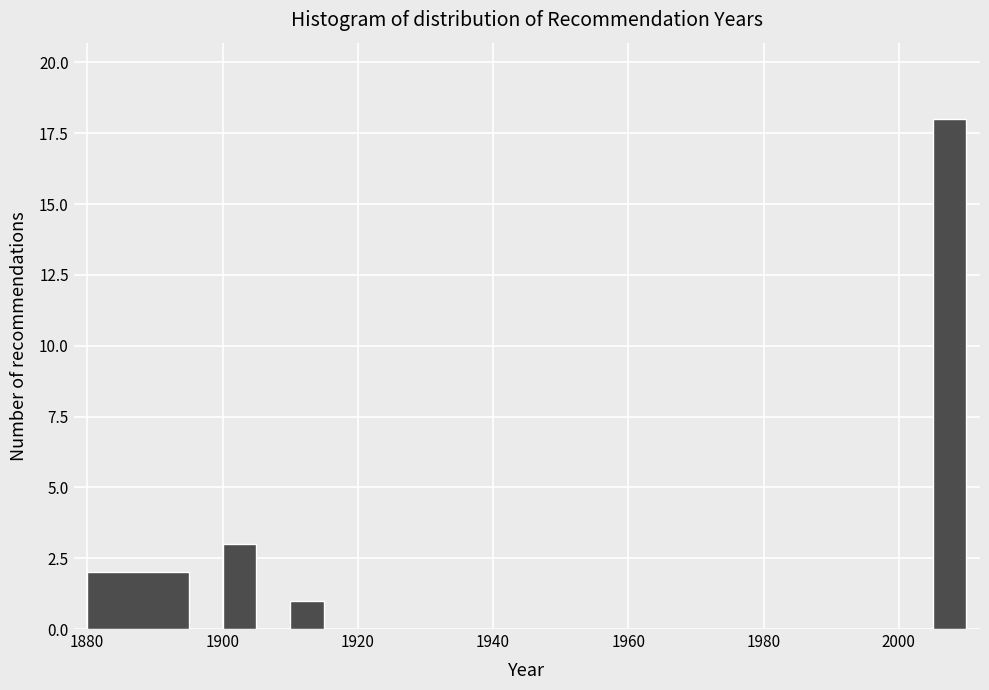

Read against the x-axis, roughly where is the centre of the tallest bar?

2008